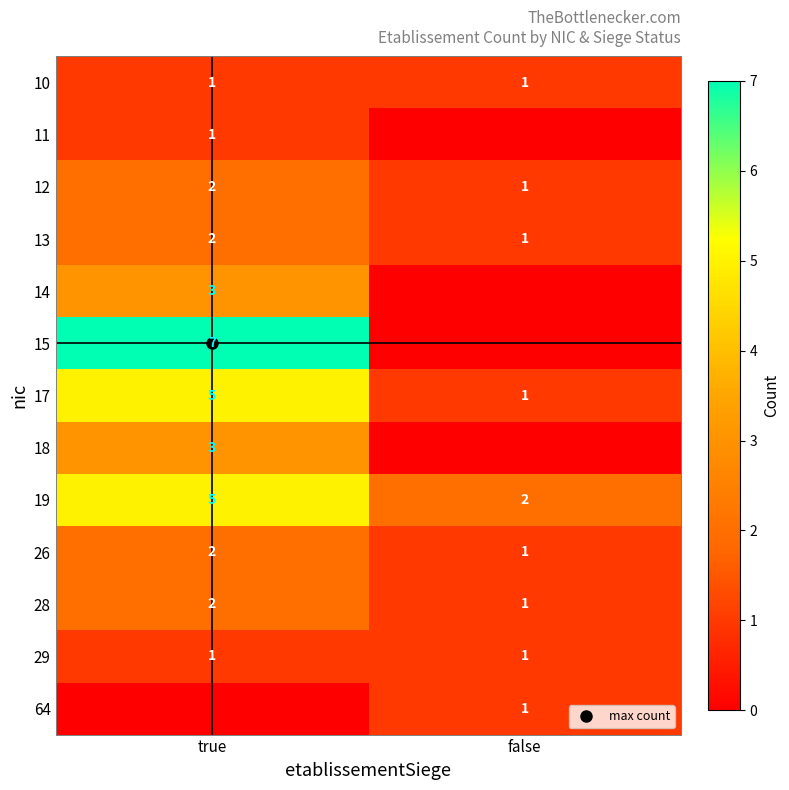

Count the number of categories in the chart.

2